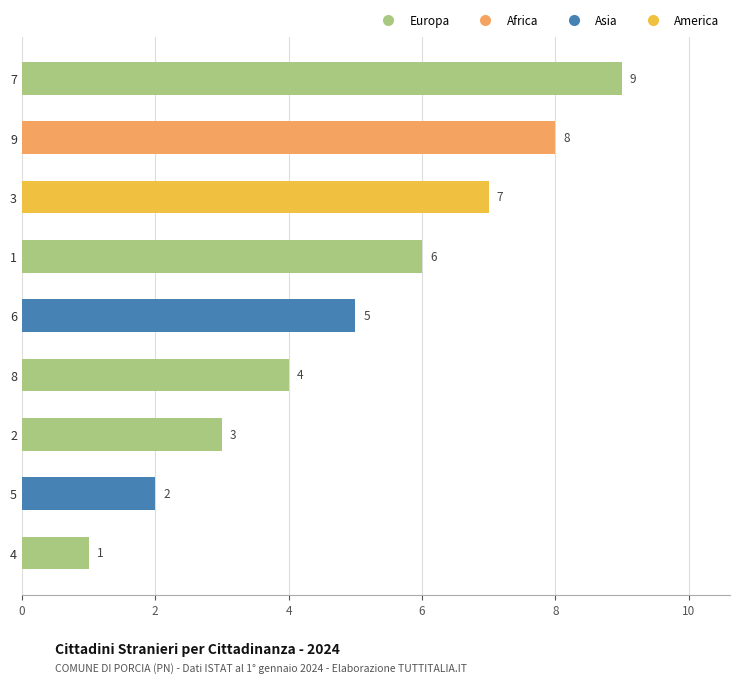

Count the number of data series in this chart.

1